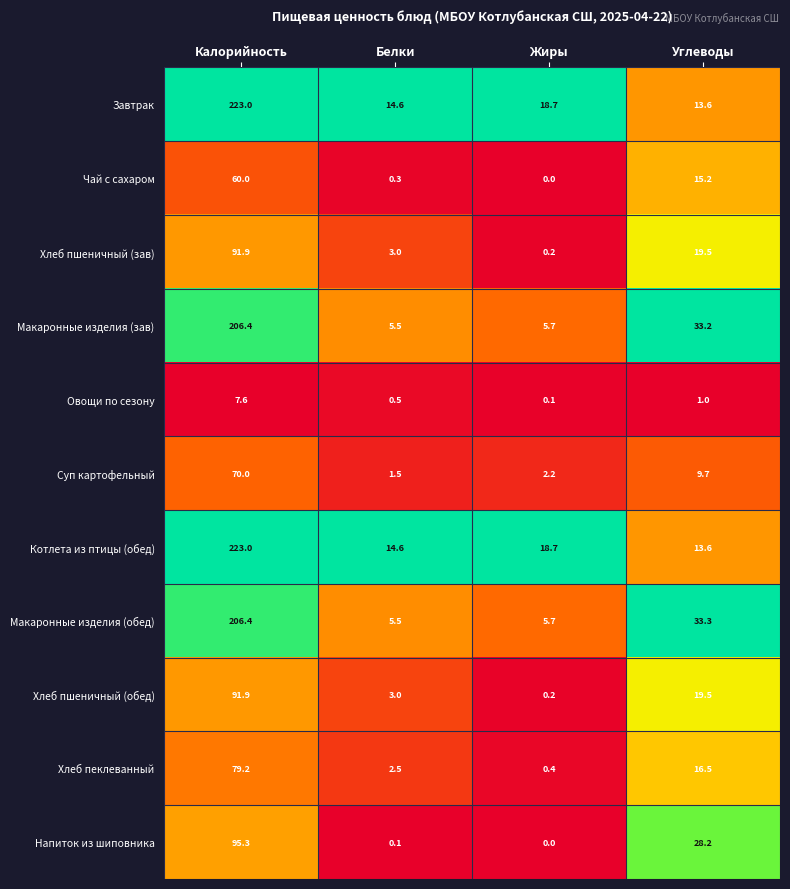

Is it true that Чай с сахаром equals 18.2 at Жиры?

False